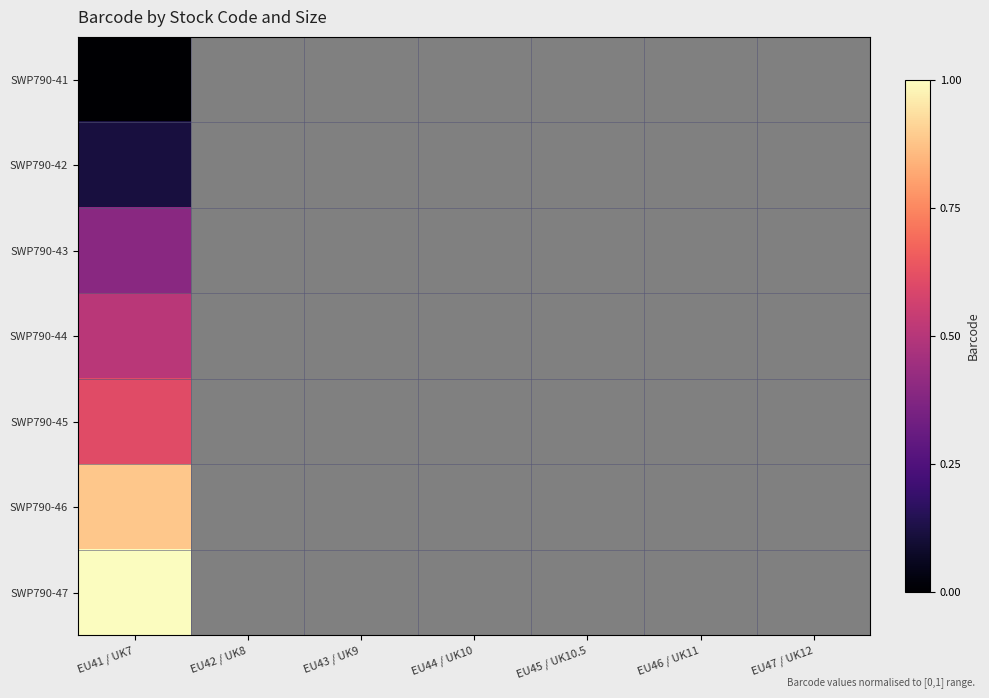

How many positive values does the SWP790-47 series have?

1